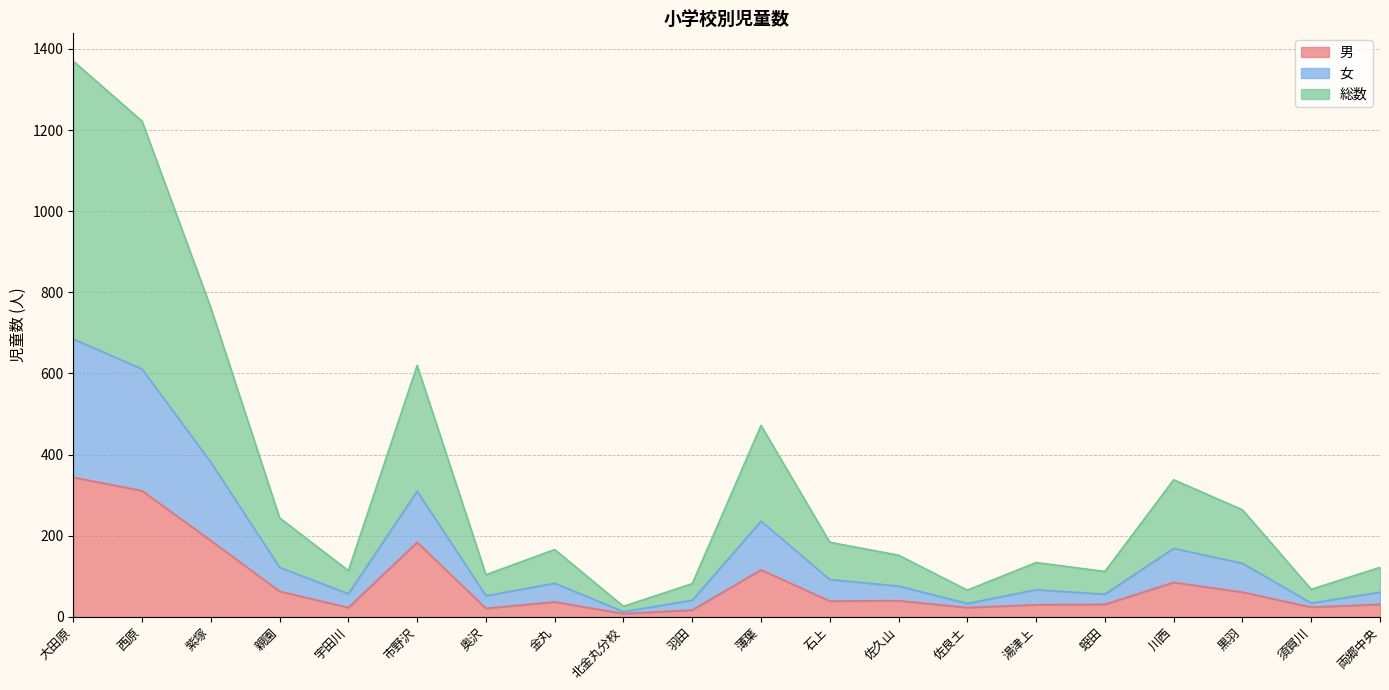

Reading left to right, extract all data points from this chart.

男: 大田原=344	西原=311	紫塚=188	親園=63	宇田川=23	市野沢=184	奥沢=21	金丸=37	北金丸分校=8	羽田=17	薄葉=116	石上=39	佐久山=40	佐良土=23	湯津上=30	蛭田=31	川西=85	黒羽=61	須賀川=24	両郷中央=31
女: 大田原=685	西原=611	紫塚=381	親園=122	宇田川=57	市野沢=310	奥沢=52	金丸=83	北金丸分校=13	羽田=41	薄葉=236	石上=92	佐久山=76	佐良土=33	湯津上=67	蛭田=56	川西=169	黒羽=132	須賀川=34	両郷中央=61
総数: 大田原=1370	西原=1222	紫塚=762	親園=244	宇田川=114	市野沢=620	奥沢=104	金丸=166	北金丸分校=26	羽田=82	薄葉=472	石上=184	佐久山=152	佐良土=66	湯津上=134	蛭田=112	川西=338	黒羽=264	須賀川=68	両郷中央=122